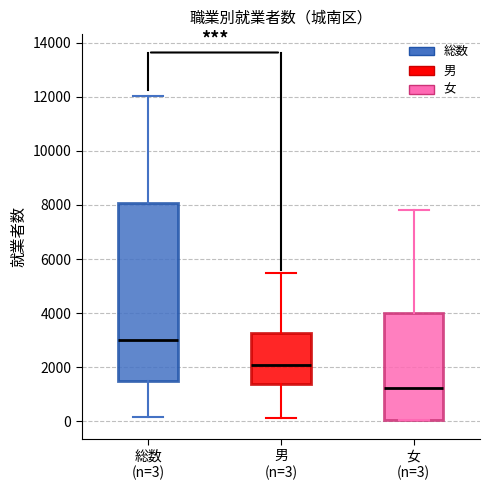

Where is the lower edge of the box for 男 (n=3) on the y-axis? The values are not printed on the chart, so give them approximately, as read against the axis.

1400